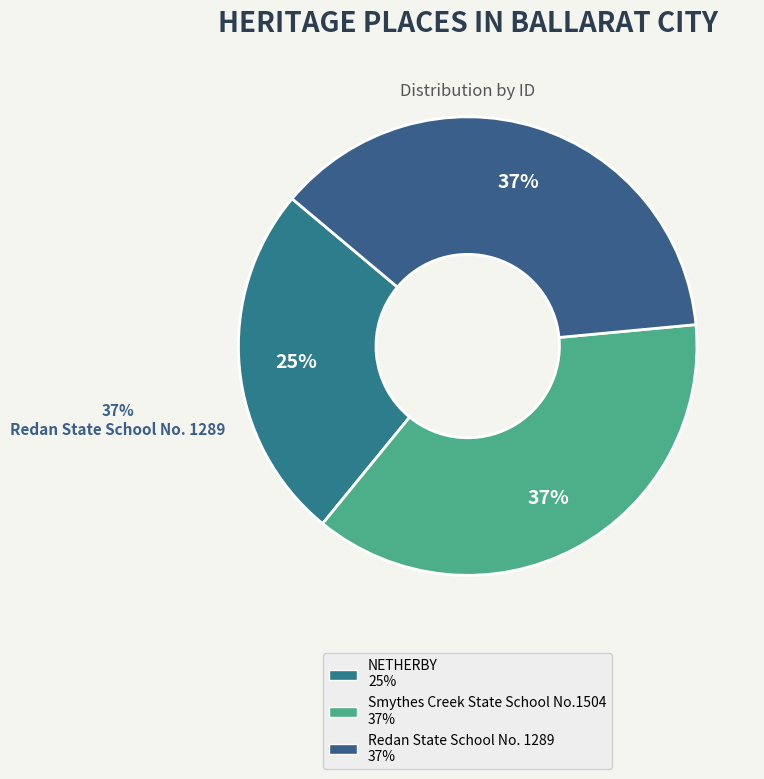

Does Redan State School No. 1289 account for over 50% of the chart?

No